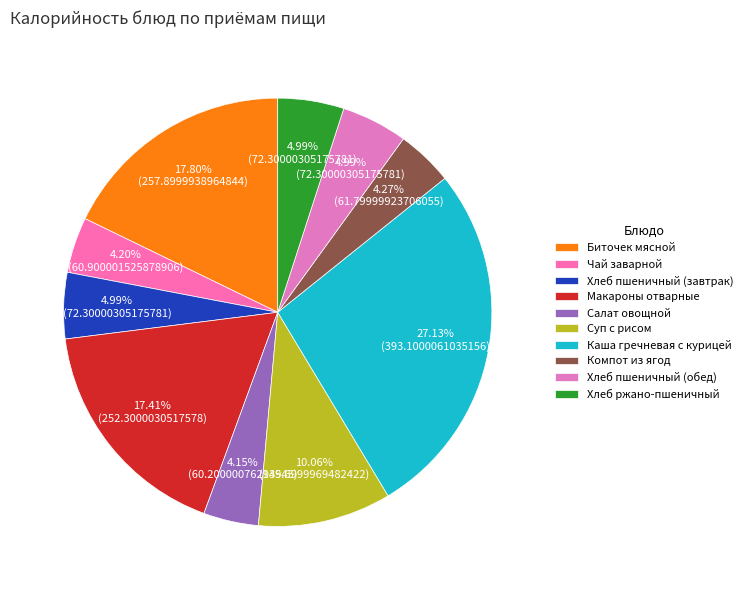

Between Компот из ягод and Биточек мясной, which is larger?

Биточек мясной